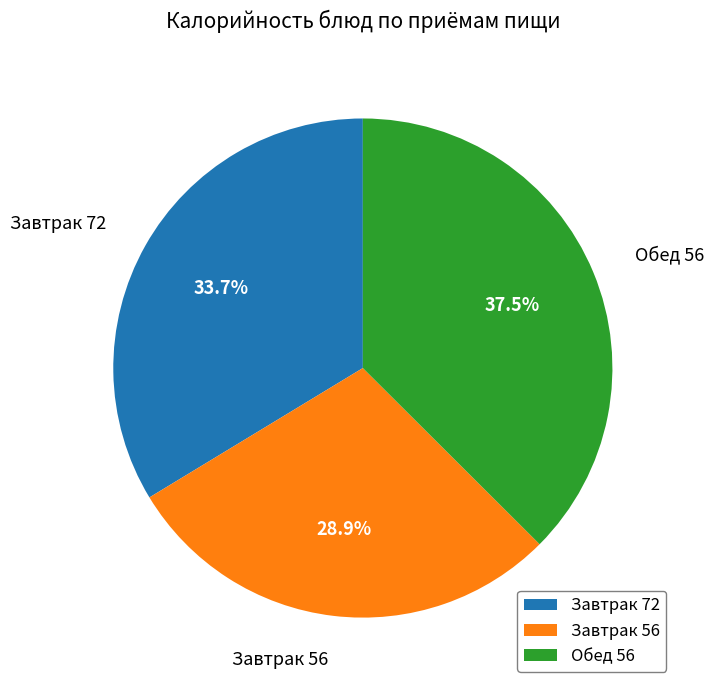

How many slices are in this pie chart?

3